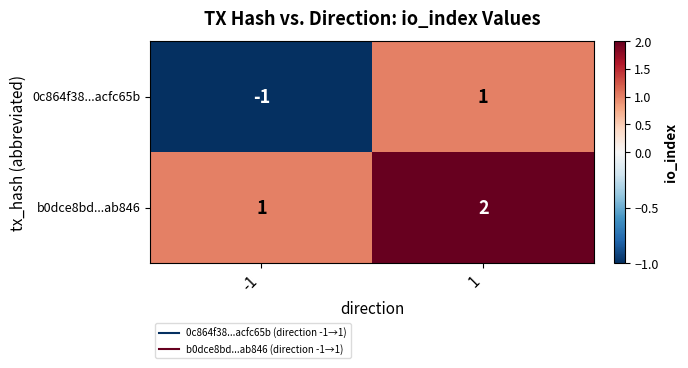

Which series has the widest spread of values?

0c864f38...acfc65b